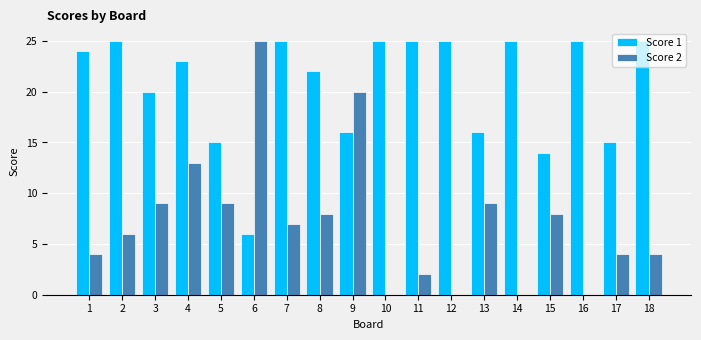

How many distinct data groups are displayed?

2